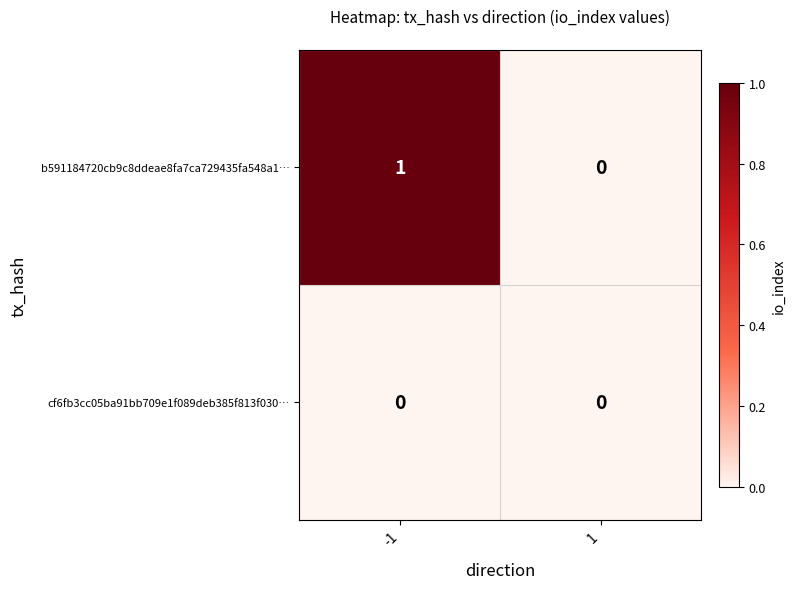

The value of cf6fb3cc05ba91bb709e1f089deb385f813f030… at 1 is 0. True or false?

True